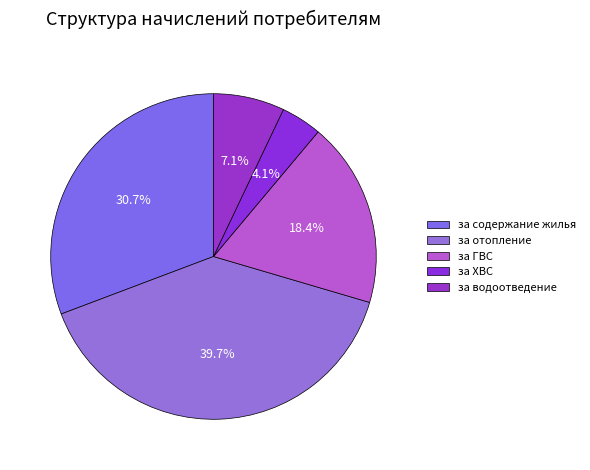

How many segments does this pie chart have?

5